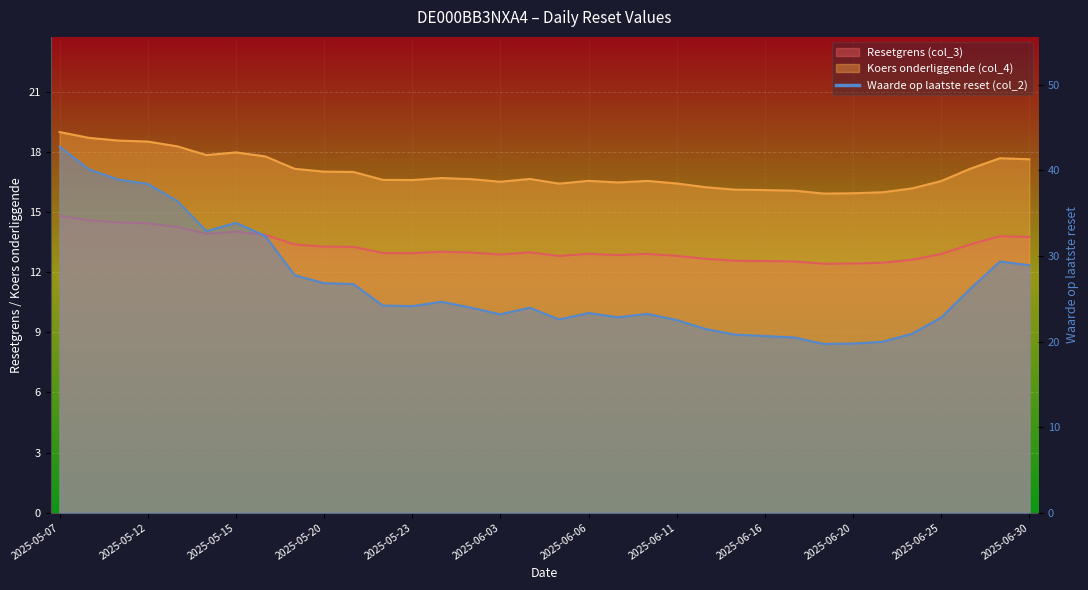

List the series in order of their overall mean, highest first.

Waarde op laatste reset (col_2), Koers onderliggende (col_4), Resetgrens (col_3)